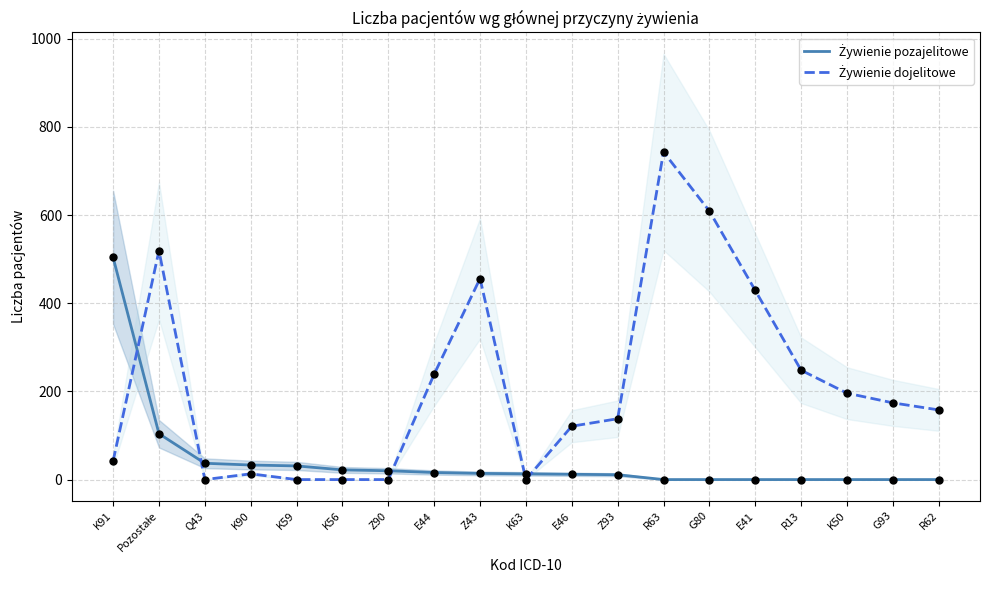

At how many categories does at least one series exceed 238?

8